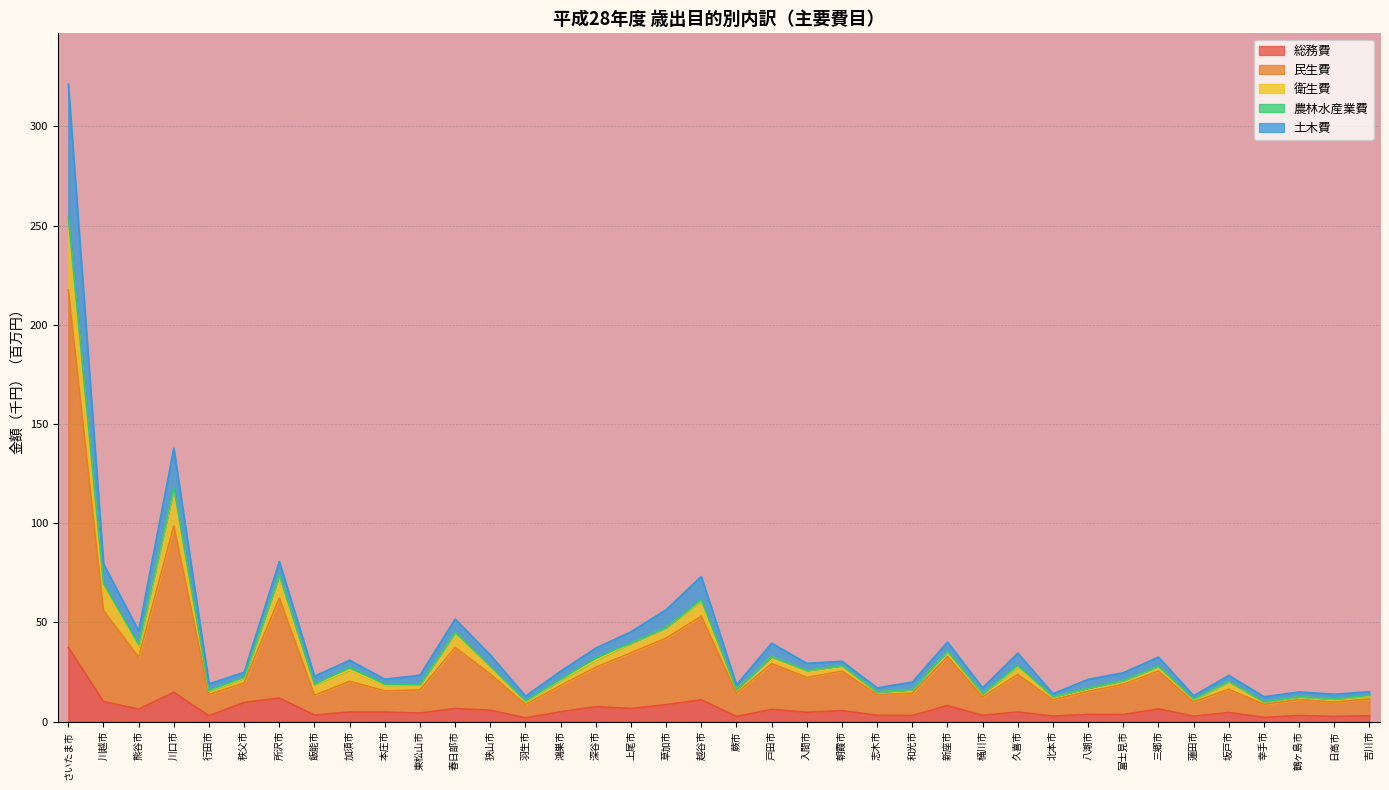

At which category is the sum across all series the highest?

さいたま市